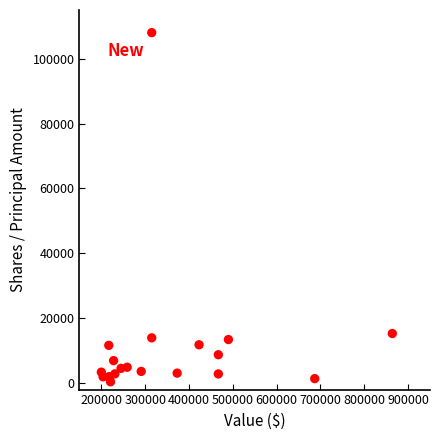

What is the range of X values (max minus min)?

664000